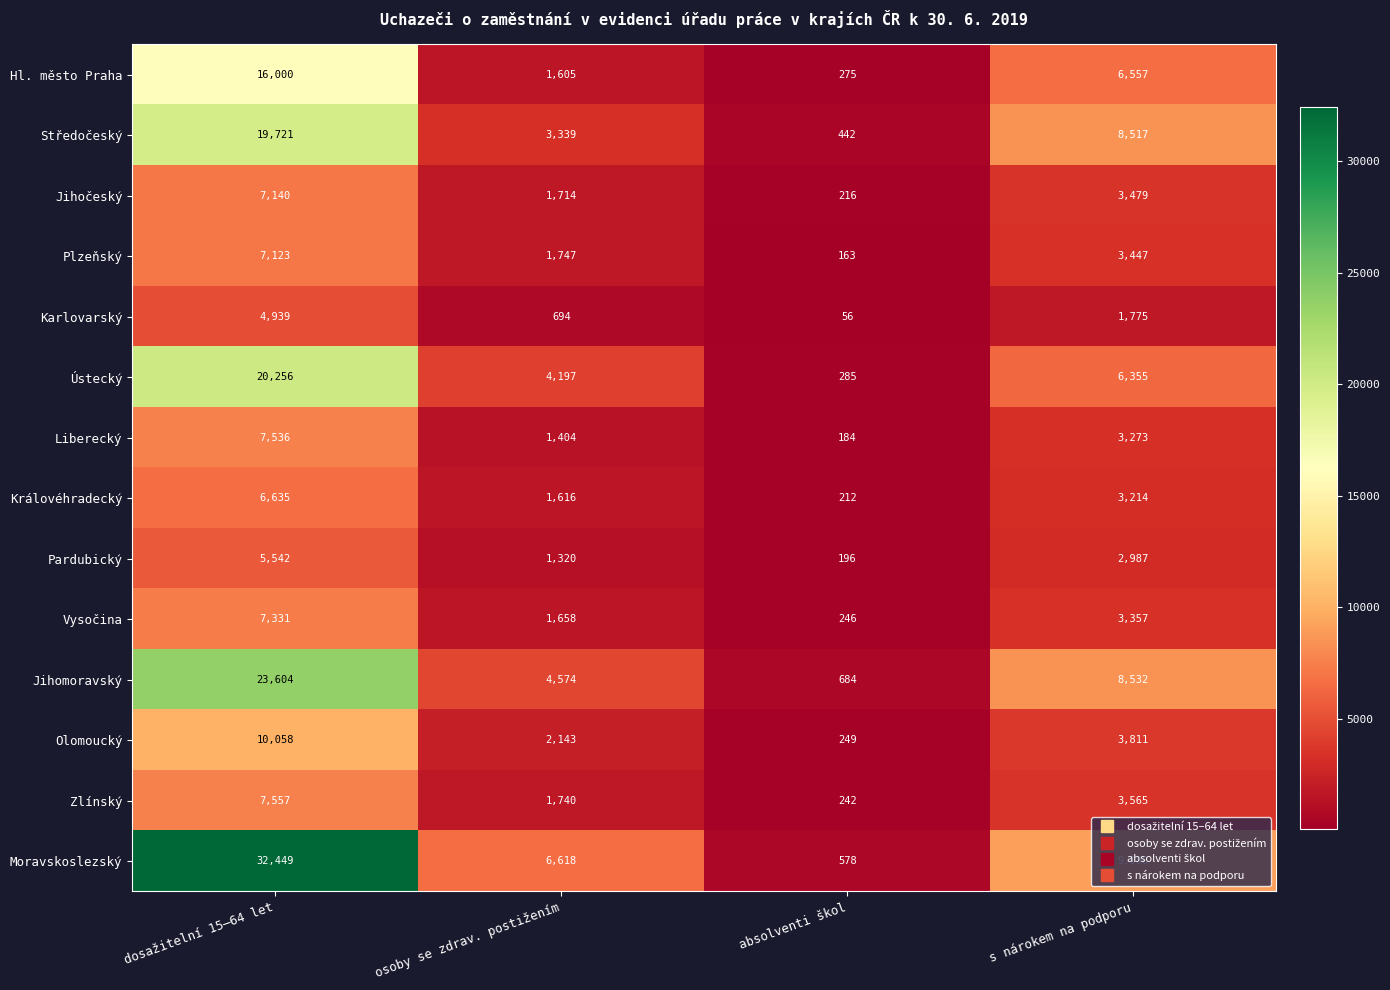

At how many categories does at least one series exceed 6435?

3